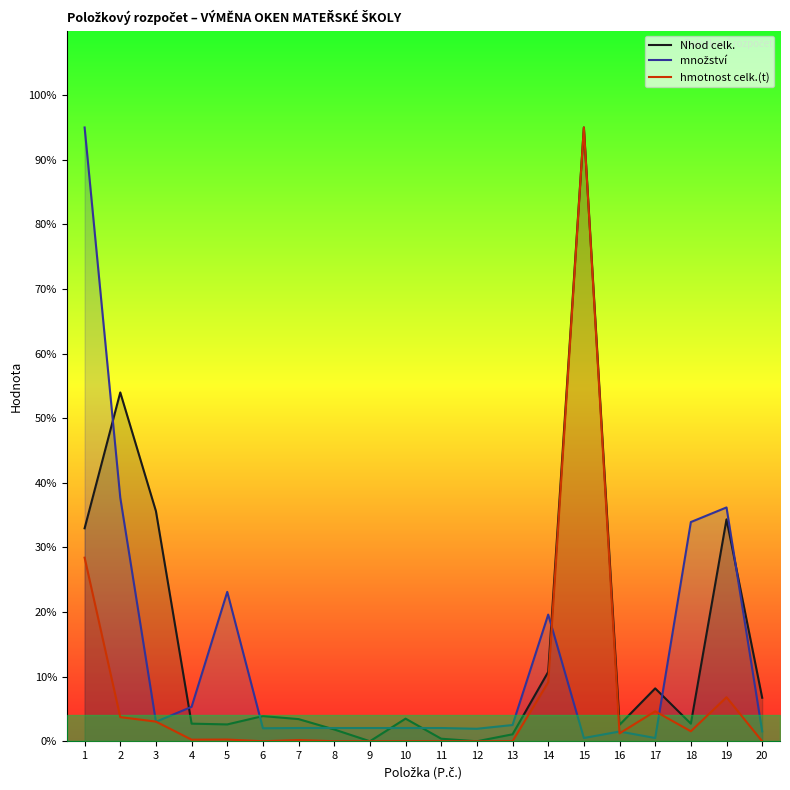

Reading left to right, transcribe all the data shown in this chart.

Nhod celk.: 33.0	54.0	35.6	2.7	2.6	3.9	3.4	1.8	0.0	3.5	0.4	0.0	1.1	10.7	95.0	2.5	8.2	2.7	34.3	6.7
množství: 95.0	37.7	3.0	5.3	23.1	2.0	2.0	2.0	2.0	2.0	2.0	1.9	2.5	19.6	0.5	1.5	0.5	33.9	36.2	1.5
hmotnost celk.(t): 28.4	3.7	3.0	0.2	0.3	0.0	0.2	0.0	0.0	0.0	0.0	0.0	0.0	9.1	95.0	1.2	4.6	1.5	6.8	0.0